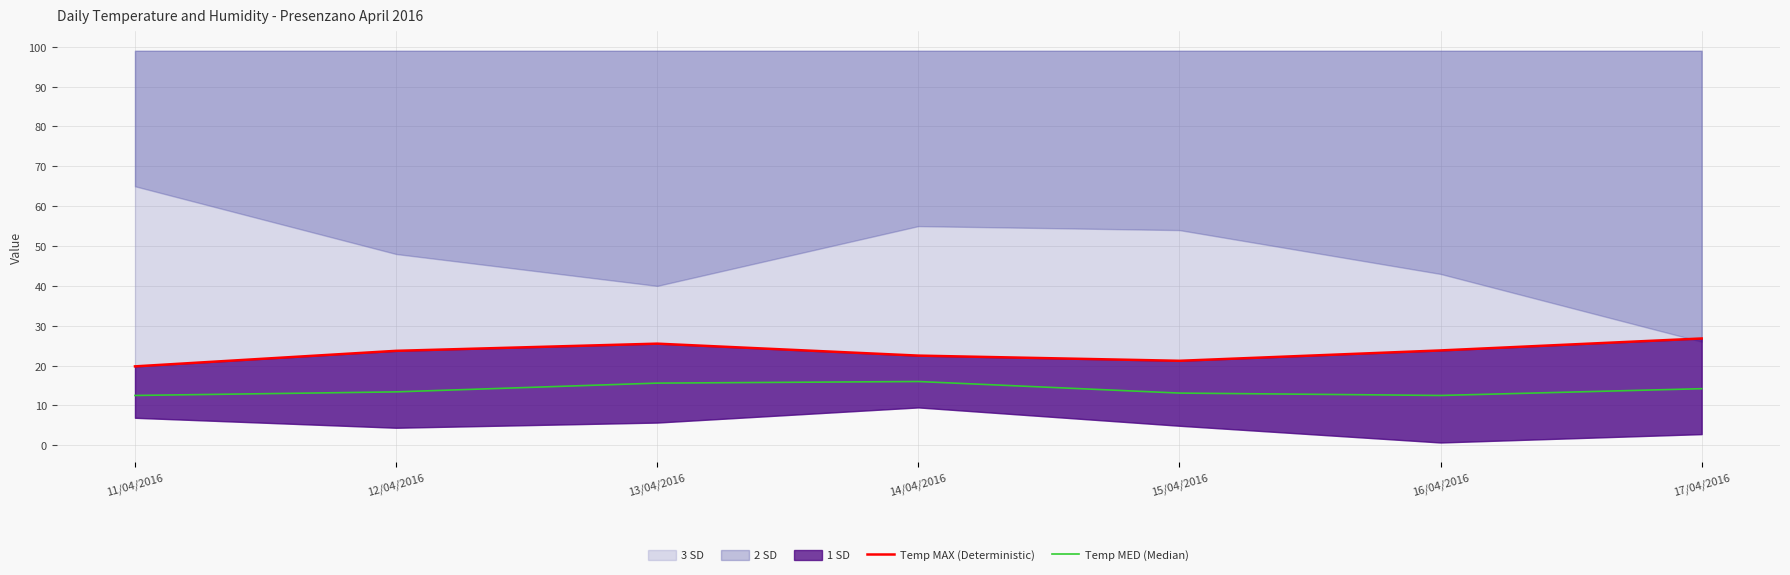

Is it true that Temp MAX (Deterministic) equals 21.2 at 15/04/2016?

True